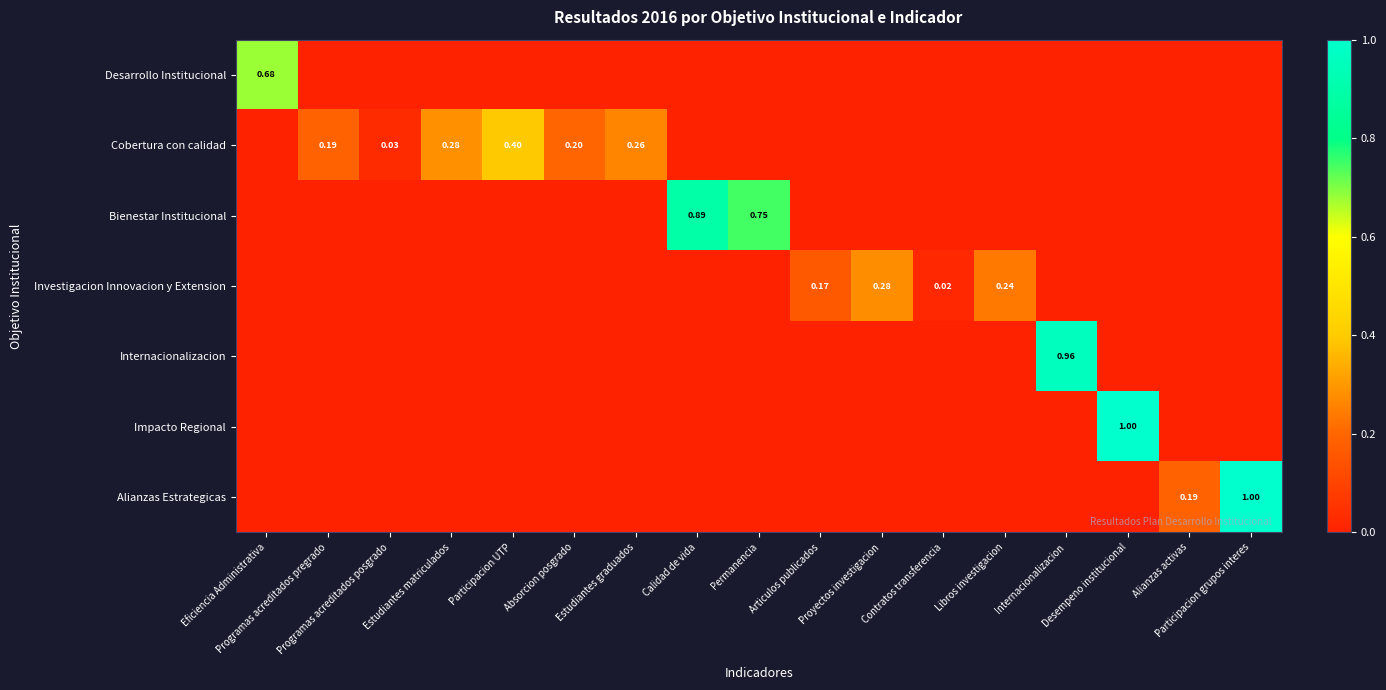

List the series in order of their peak value, lowest first.

Investigacion Innovacion y Extension, Cobertura con calidad, Desarrollo Institucional, Bienestar Institucional, Internacionalizacion, Impacto Regional, Alianzas Estrategicas